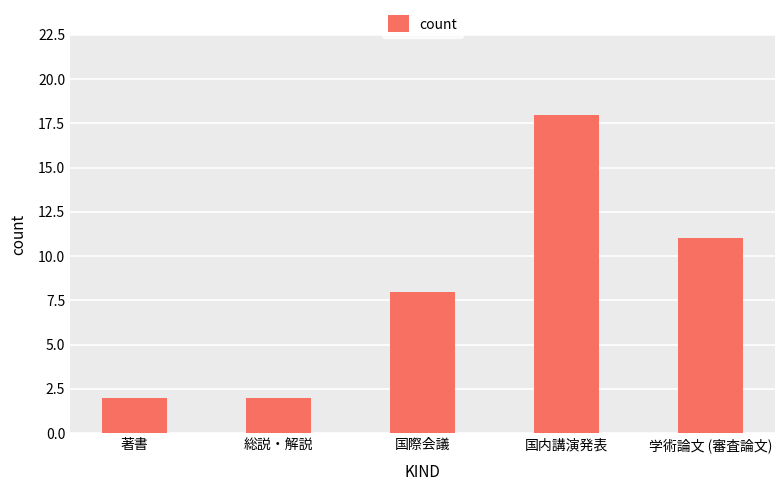

Reading left to right, list all the values displayed in this chart.

2	2	8	18	11